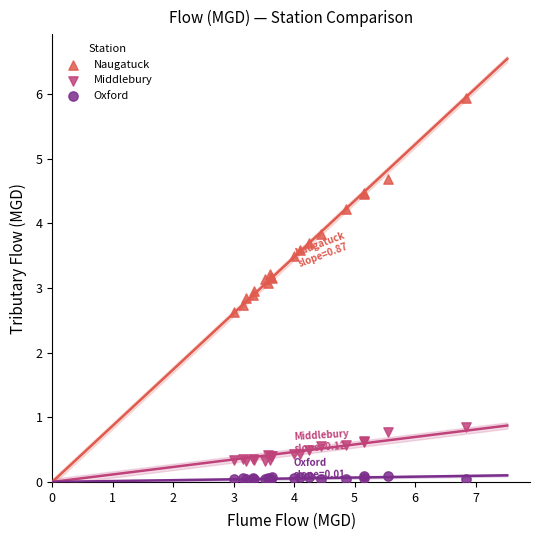

Which series reaches the minimum Y coordinate?

Oxford